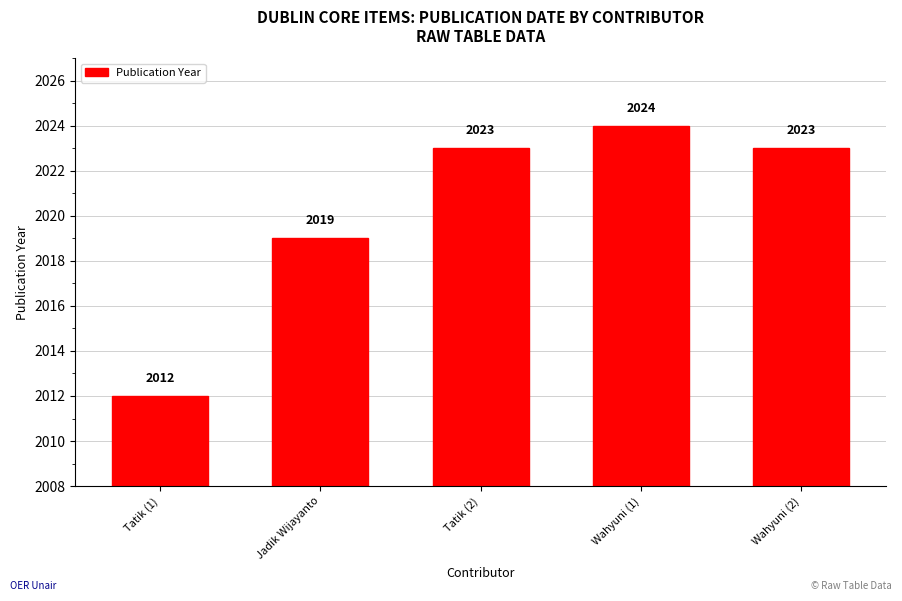

What is the change in value from Jadik Wijayanto to Wahyuni (2)?

+4